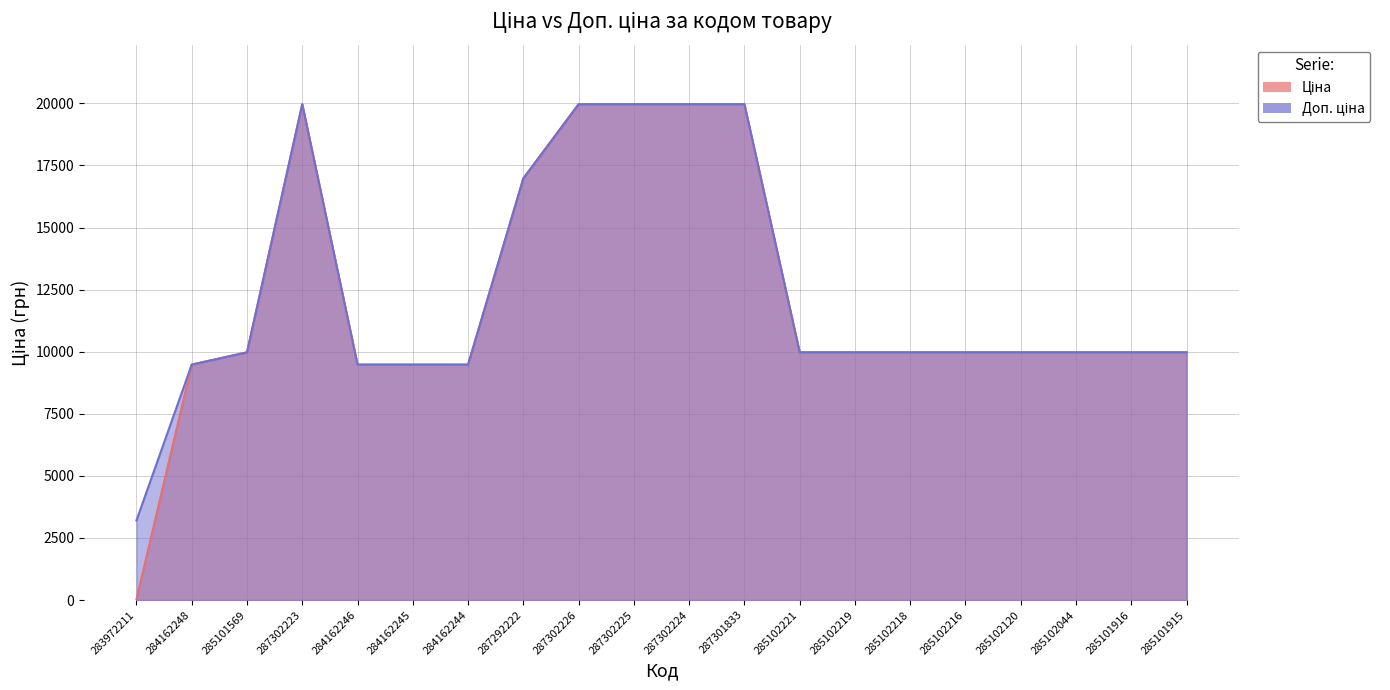

Reading right to left, list all the values displayed in this chart.

Ціна: 9975.0	9975.0	9975.0	9975.0	9975.0	9975.0	9975.0	9975.0	19964.2	19964.2	19964.2	19964.2	16976.3	9480.1	9480.1	9480.1	19964.2	9975.0	9480.1	32.0
Доп. ціна: 9975.0	9975.0	9975.0	9975.0	9975.0	9975.0	9975.0	9975.0	19964.2	19964.2	19964.2	19964.2	16976.3	9480.1	9480.1	9480.1	19964.2	9975.0	9480.1	3205.0